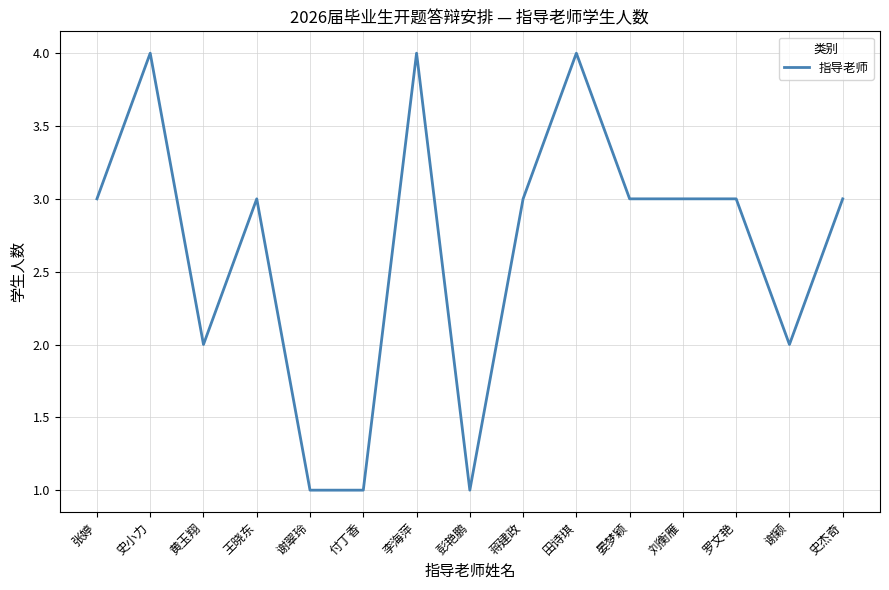

What is the difference between the maximum and minimum values?

3